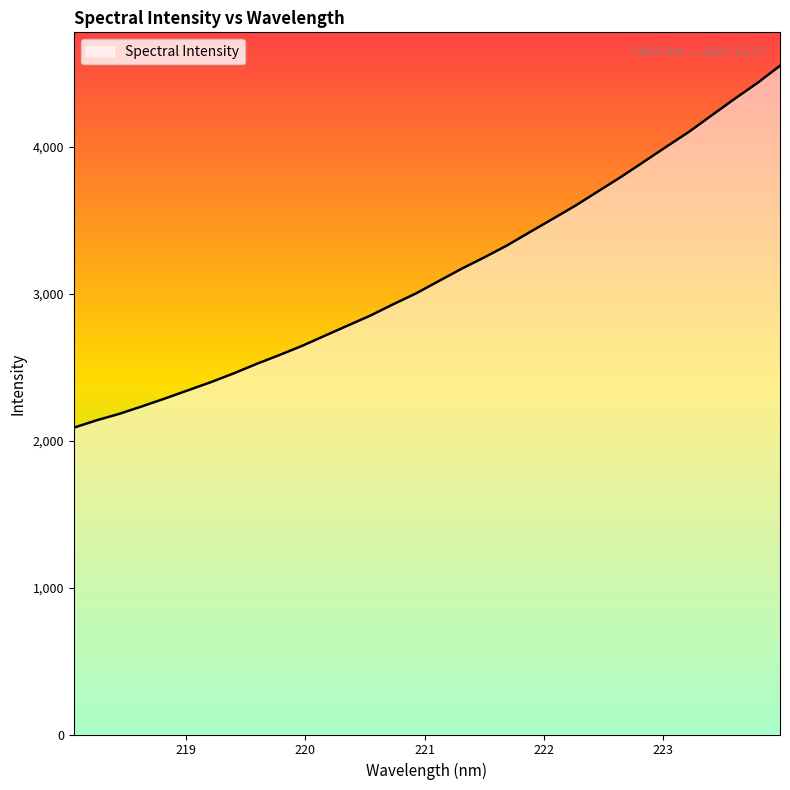

What is the average value?

3140.9